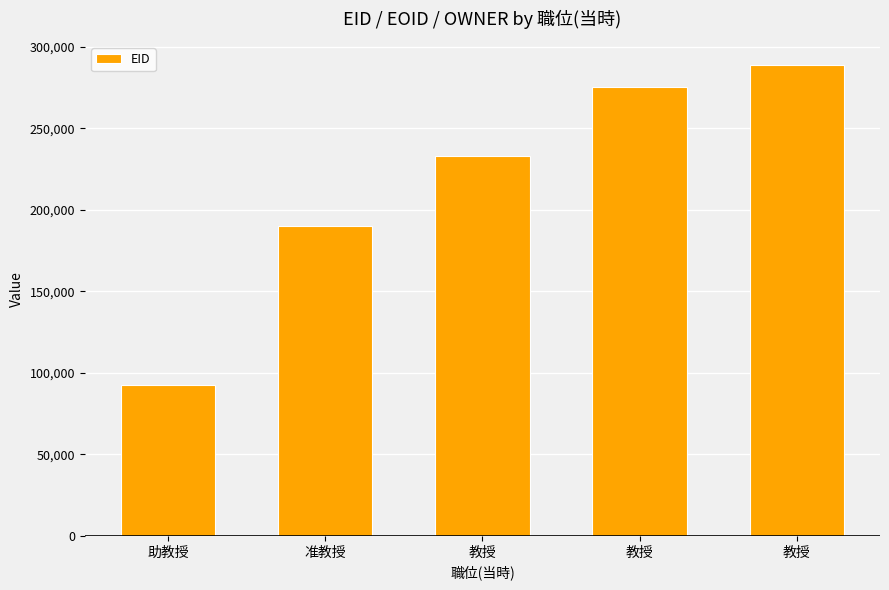

How many data points are less than 232712?

2